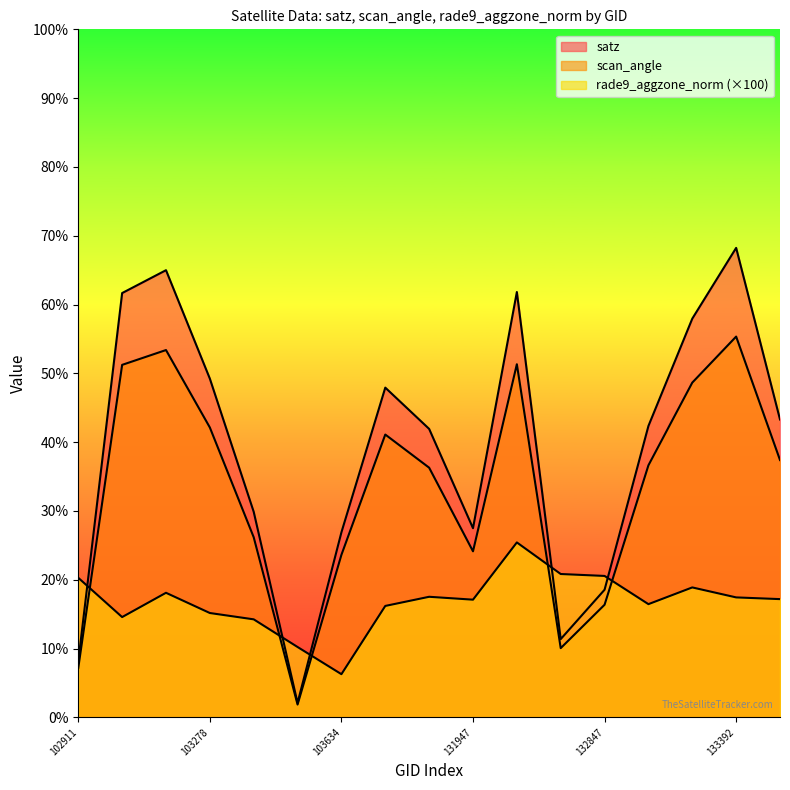

True or false: scan_angle and satz intersect in this chart.

False